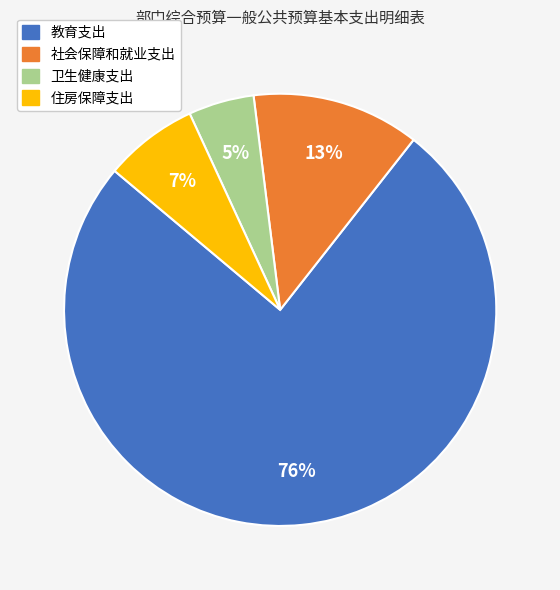

Which slice represents more than half of the pie?

教育支出